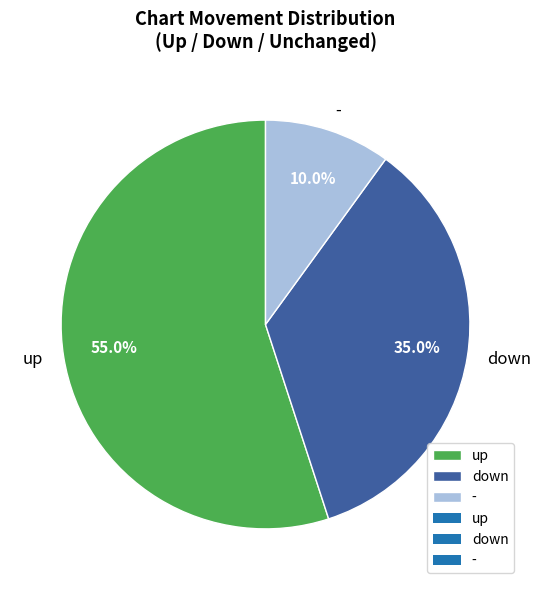

Does - account for over 50% of the chart?

No